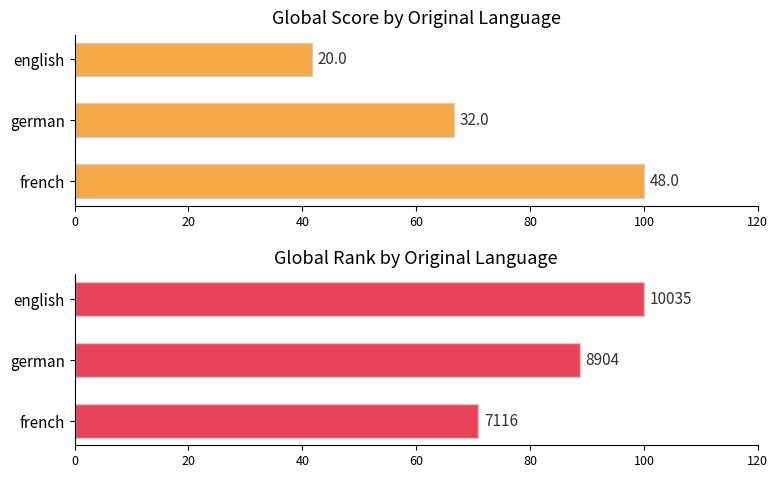

List the series in order of their peak value, highest first.

Avg Global Score (norm), Avg Global Rank (norm)